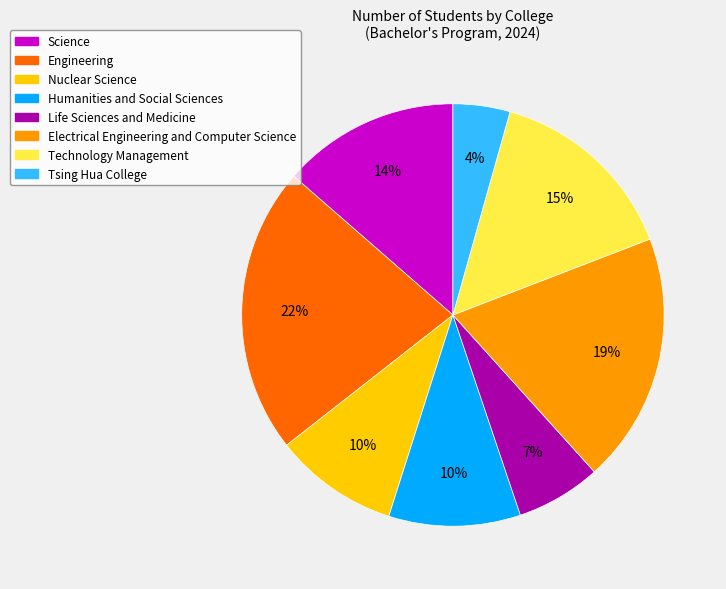

To the nearest percent, what is the average slice percentage?

12%